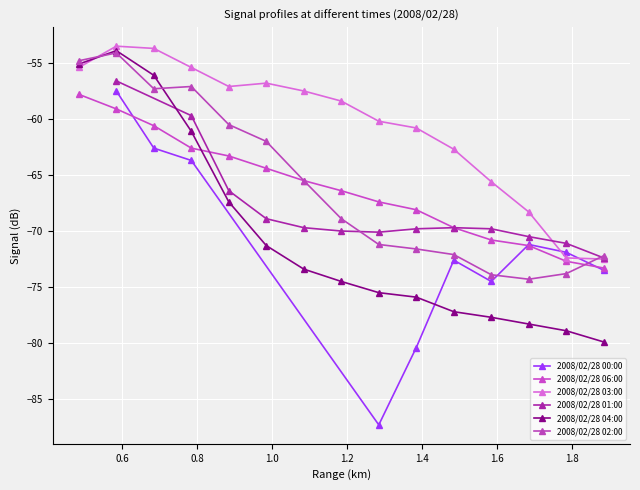

At which label does 2008/02/28 06:00 first exceed -66?

0.485